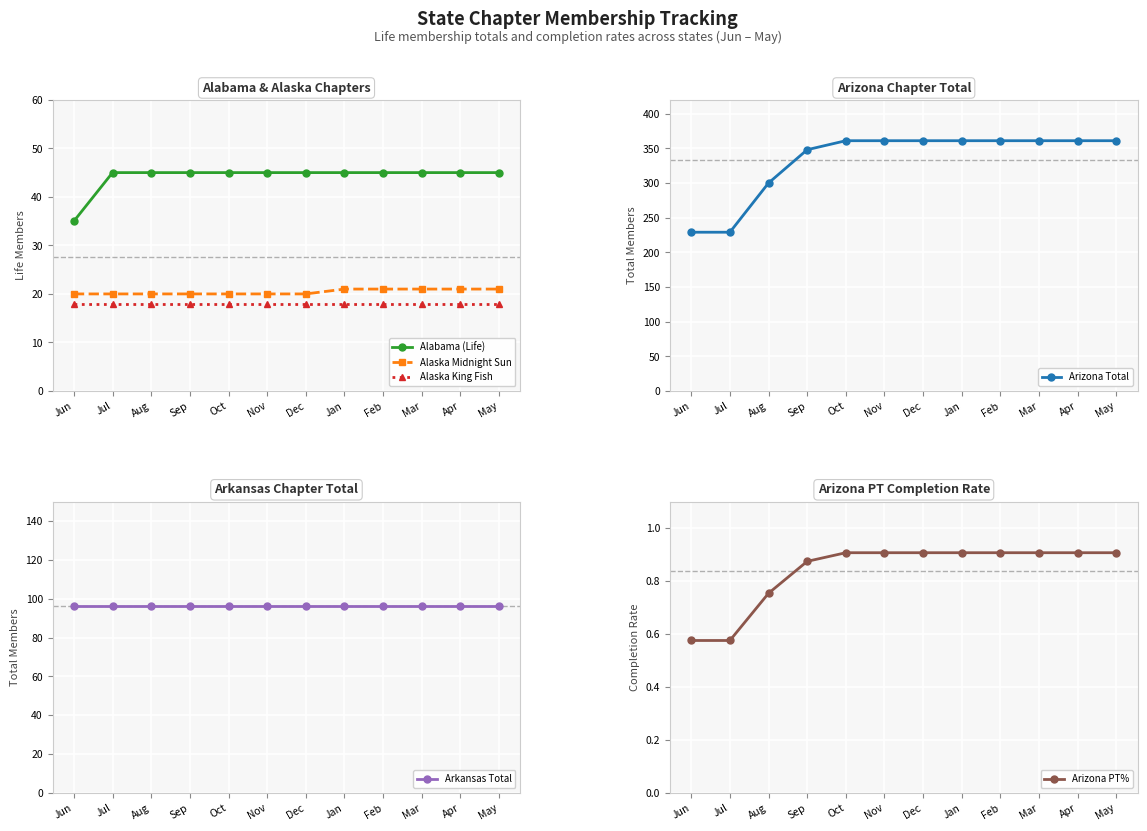

At how many categories does at least one series exceed 36?

12